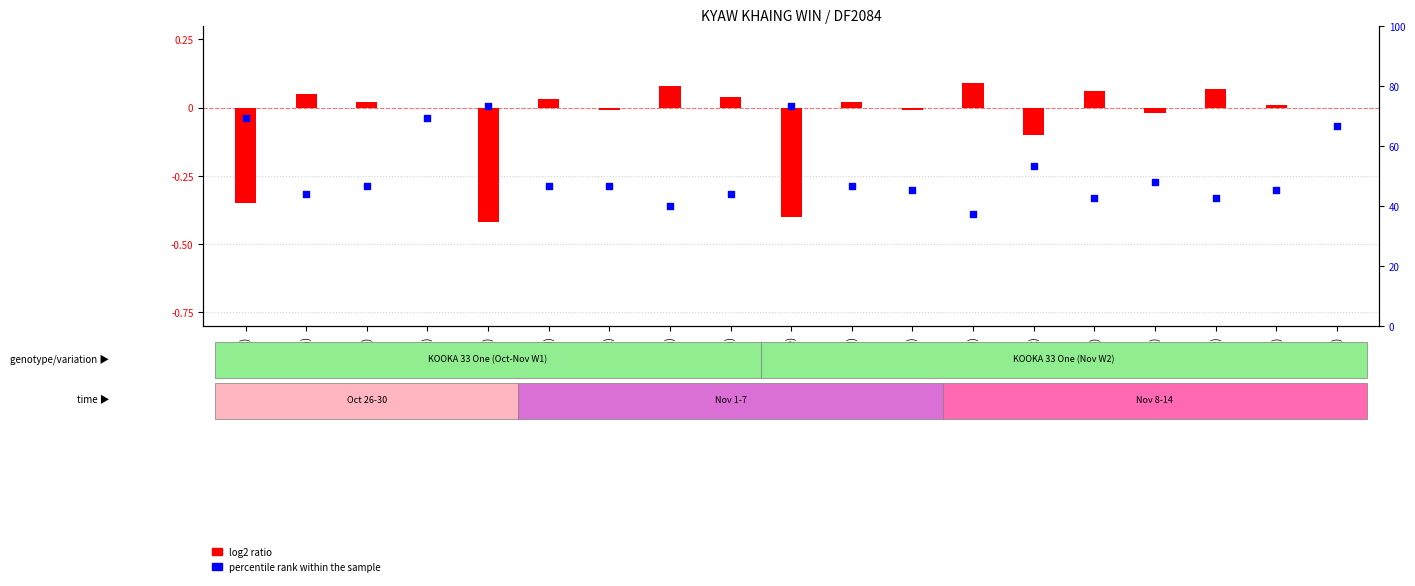

Which series has the largest Y range (max minus min)?

percentile rank within the sample